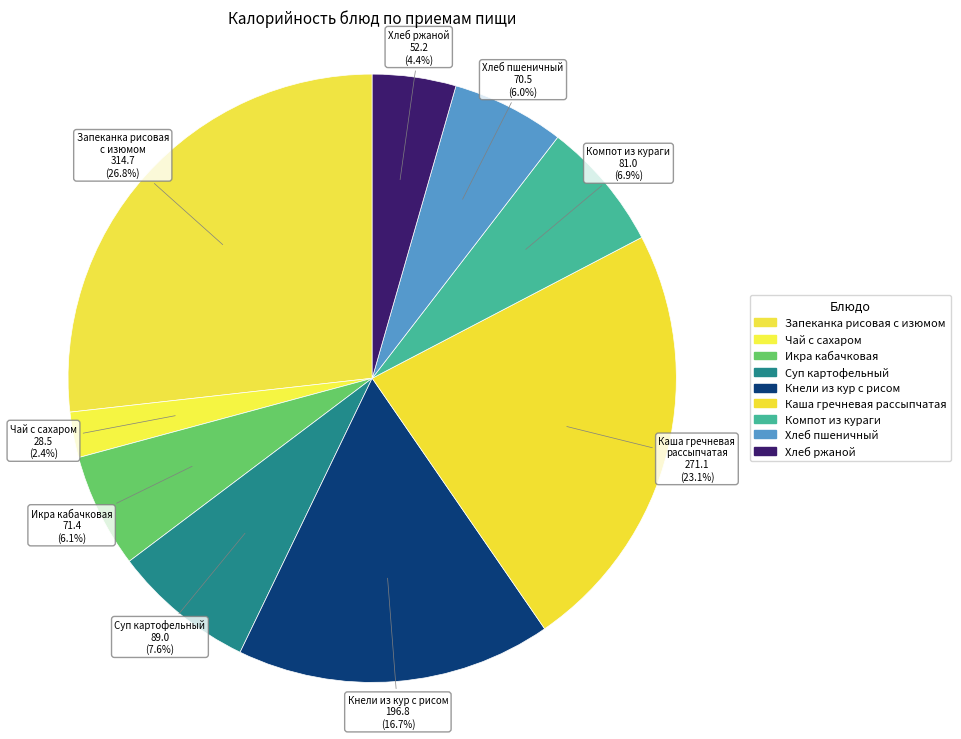

Rank the categories by value from highest to lowest.

Запеканка рисовая с изюмом, Каша гречневая рассыпчатая, Кнели из кур с рисом, Суп картофельный с макаронными изделиями, Компот из кураги, Икра кабачковая, Хлеб пшеничный, Хлеб ржаной, Чай с сахаром